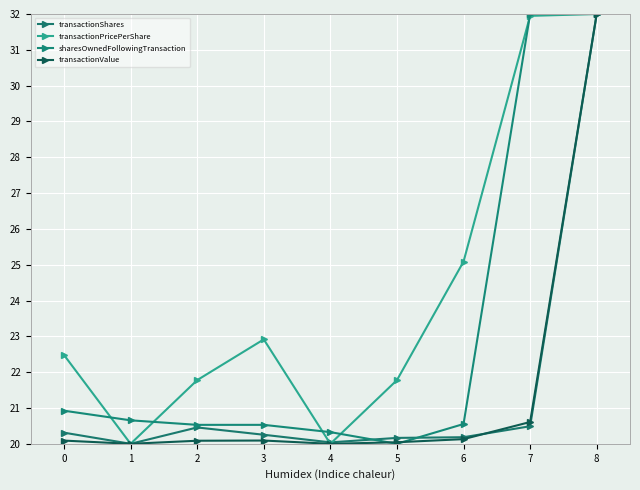

True or false: transactionPricePerShare and transactionValue intersect in this chart.

False